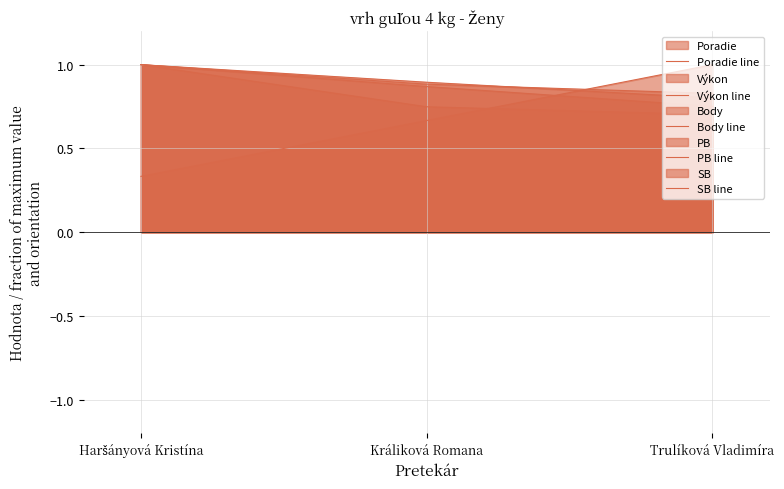

At which label is Body line closest to 0?

Trulíková Vladimíra